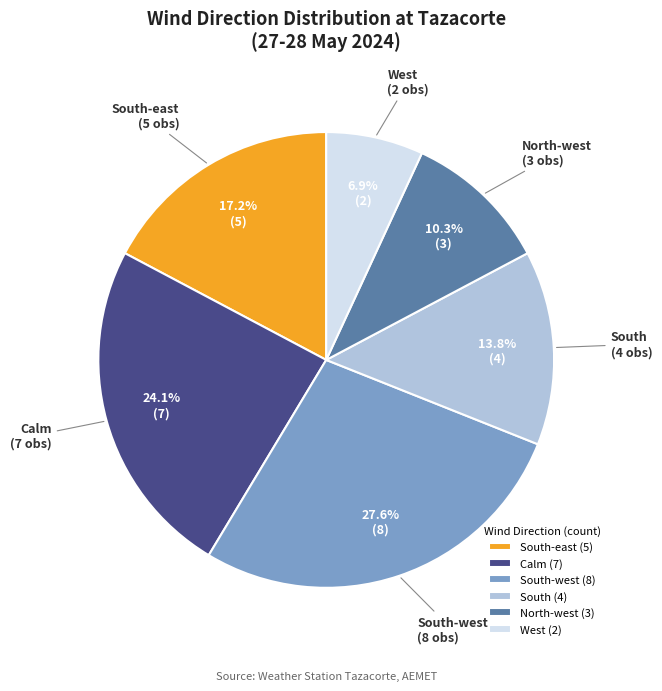

Does South represent more than half of the total?

No